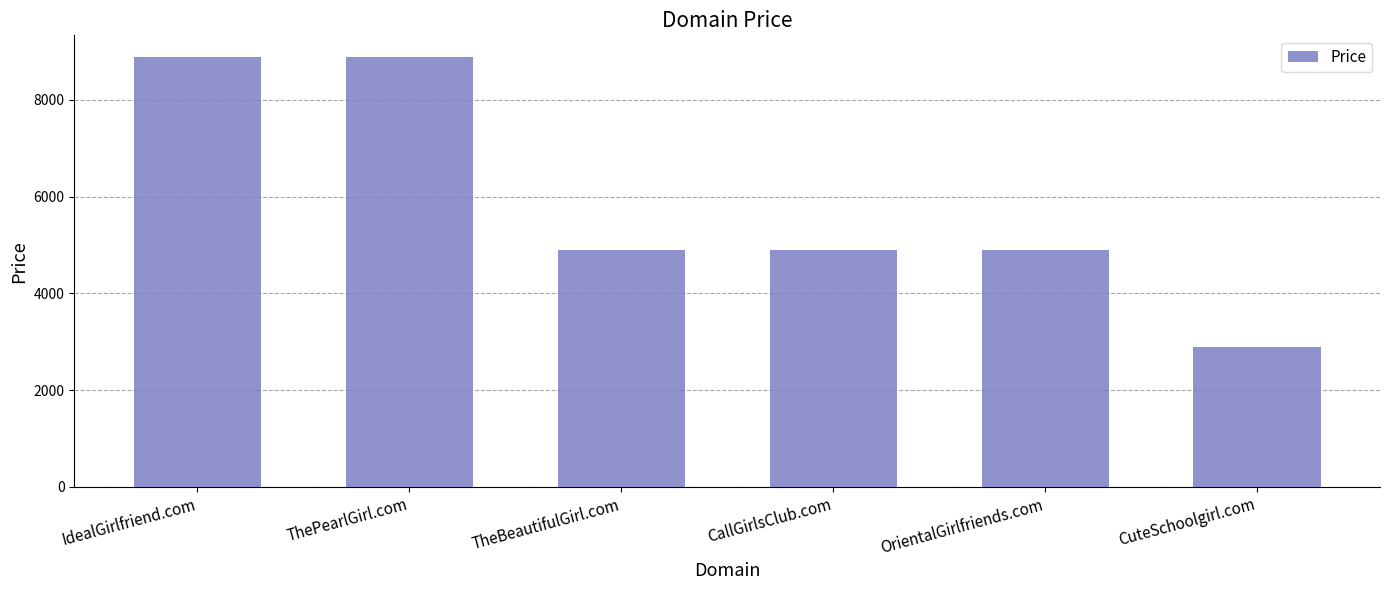

True or false: the data shows 4888 at CallGirlsClub.com.

True